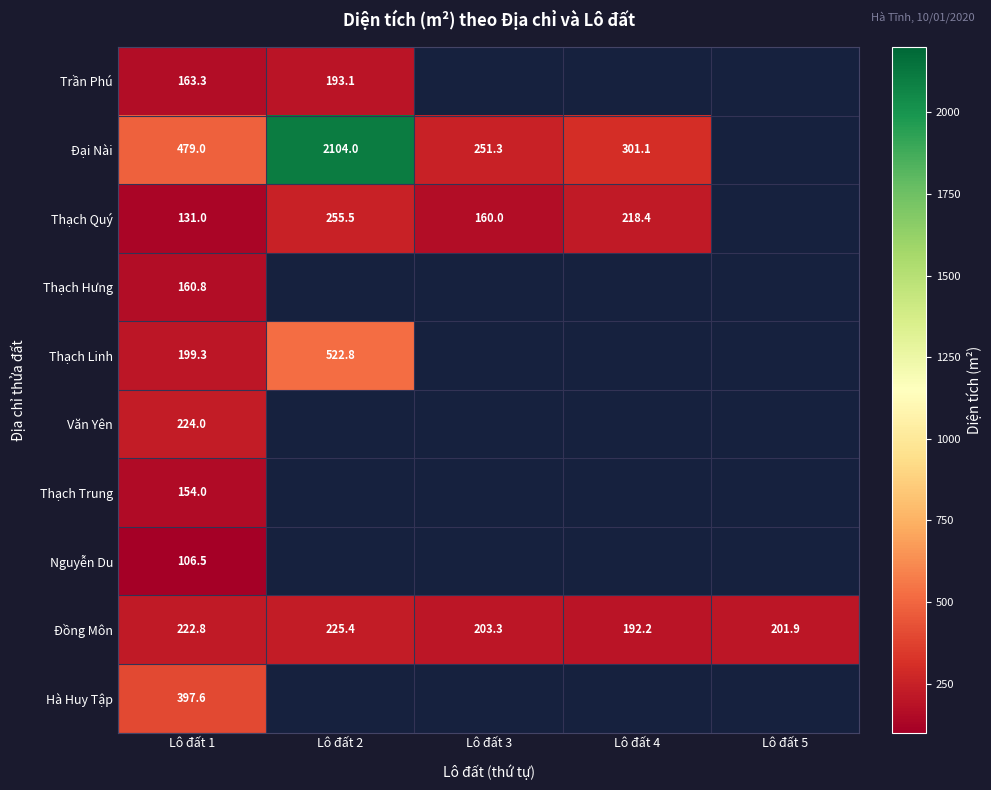

True or false: Thạch Hưng has a value of 66.3 at Lô đất 1.

False